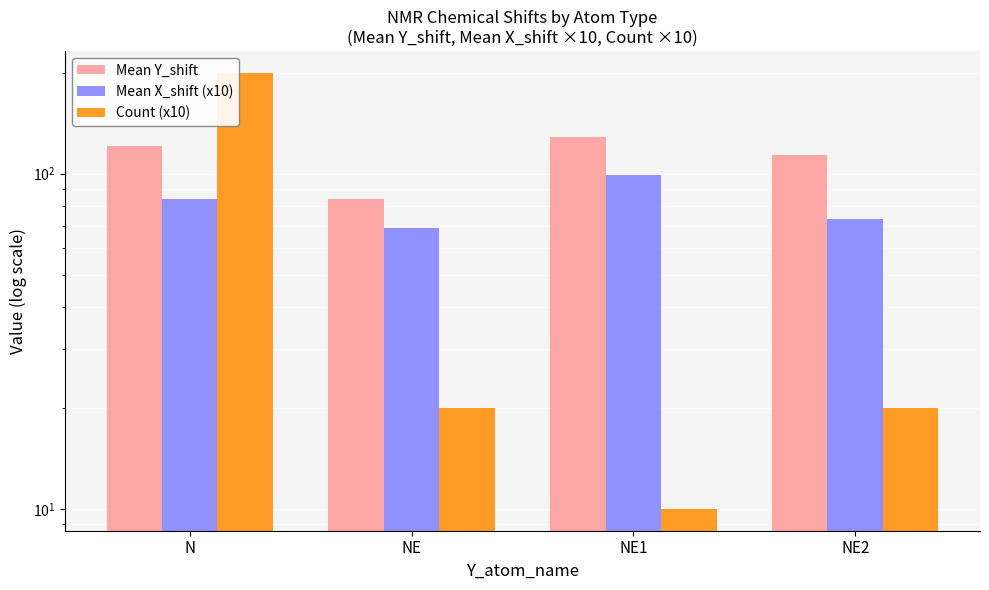

What is the label of the 2nd bar from the right?

NE1